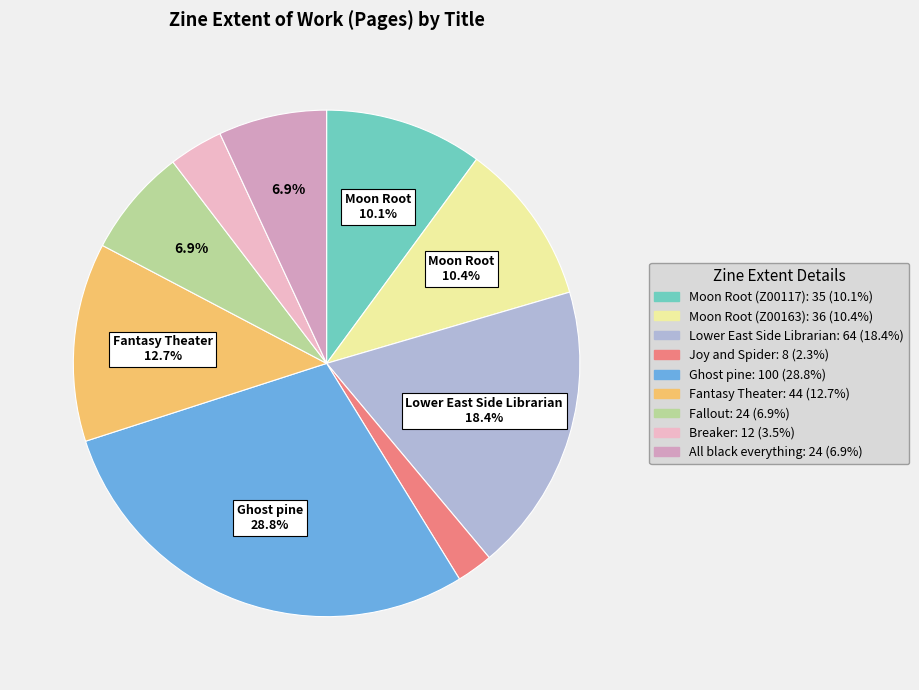

What is the change in value from Joy and Spider to Ghost pine?

+92